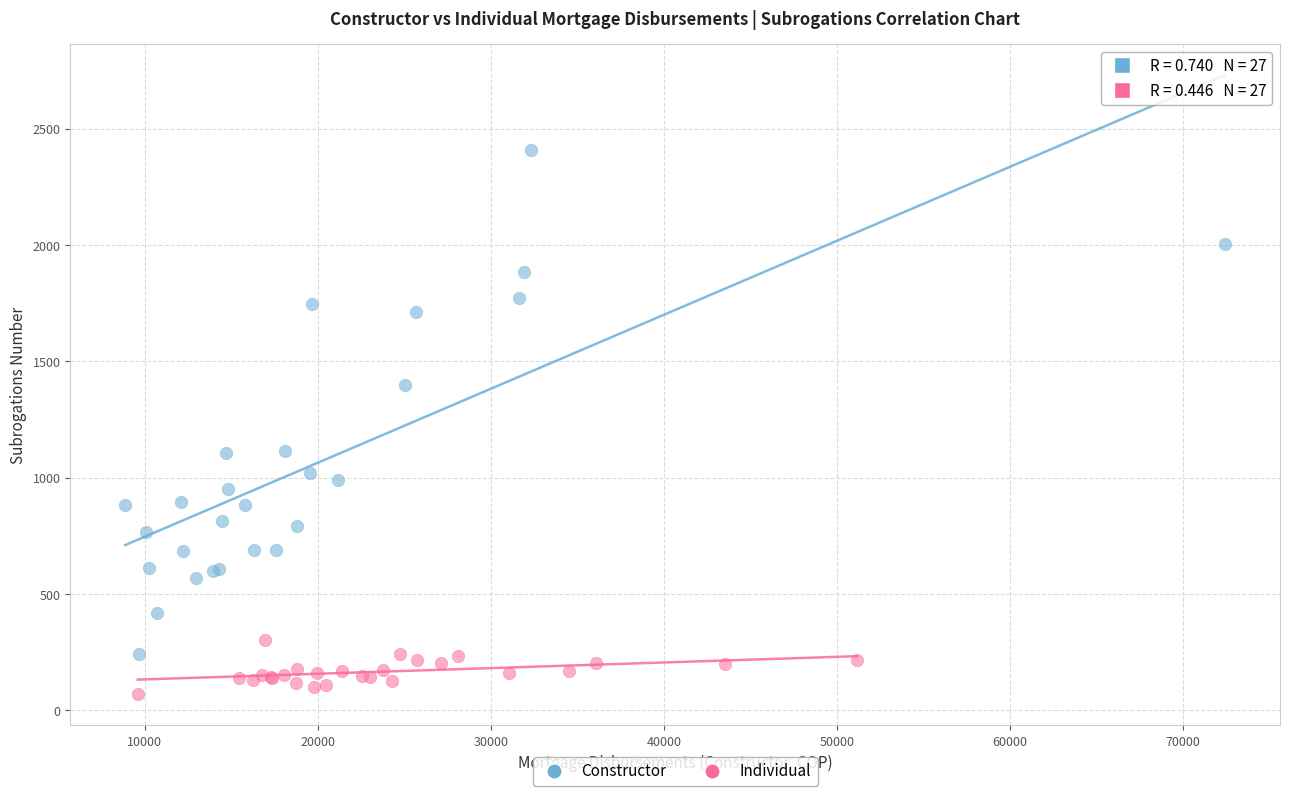

Which series reaches the maximum Y coordinate?

Constructor